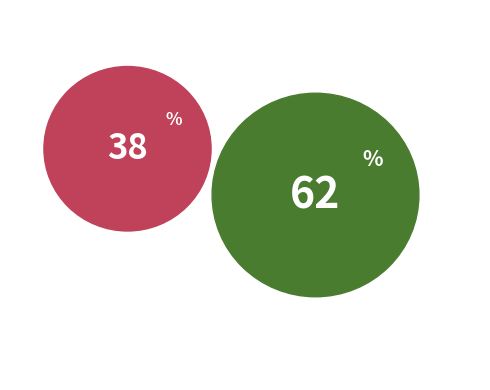

To the nearest percent, what is the difference between the Office Technician II and Public Authority Manager slice percentages?

24%